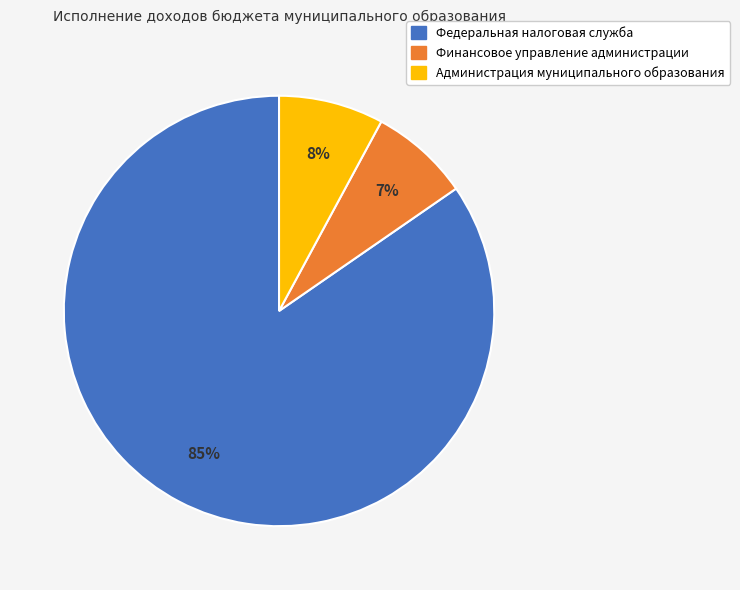

To the nearest percent, what portion does Финансовое управление администрации represent?

7%